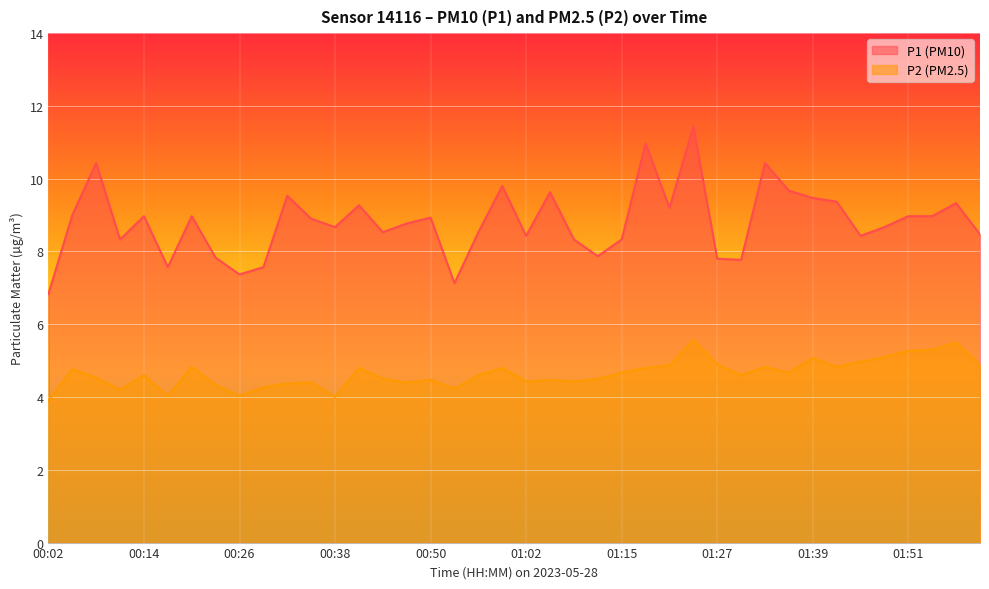

What is the difference between the P1 values at 00:23 and 01:57?

1.5